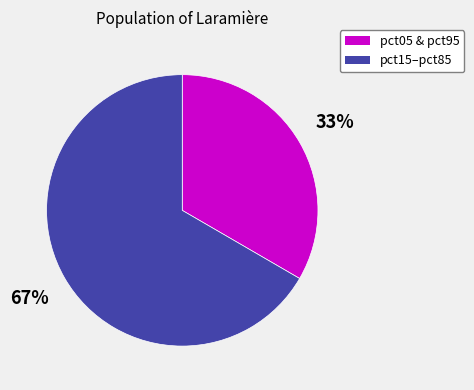

To the nearest percent, what is the average slice percentage?

50%